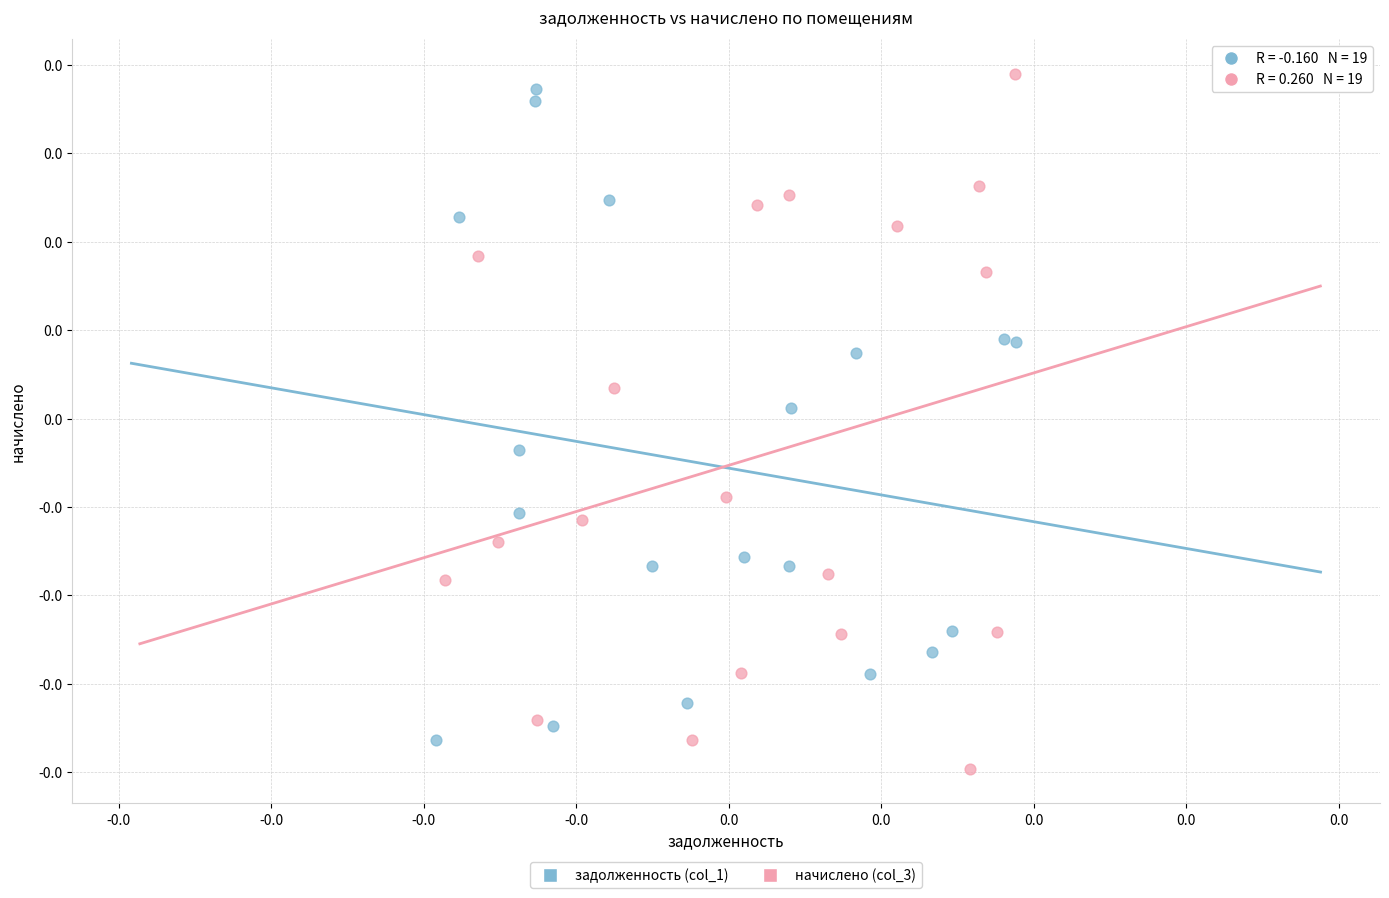

Which series reaches the minimum Y coordinate?

начислено (col_3)